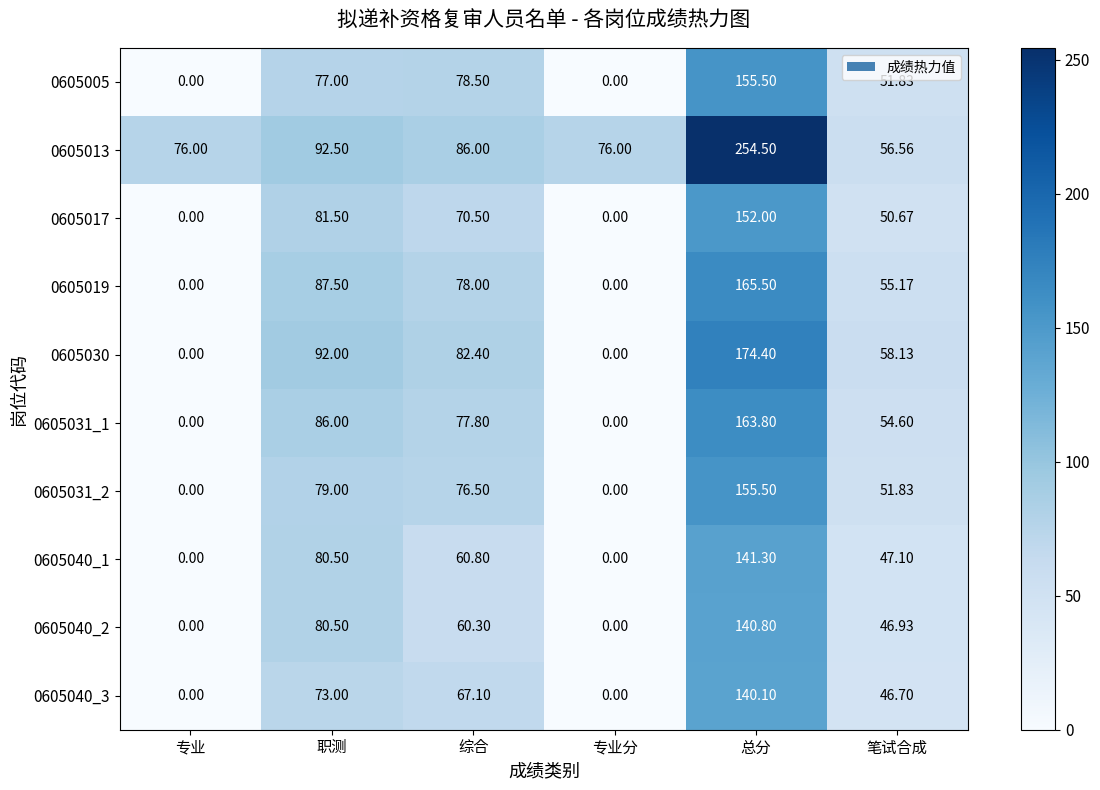

At which category is the sum across all series the highest?

总分